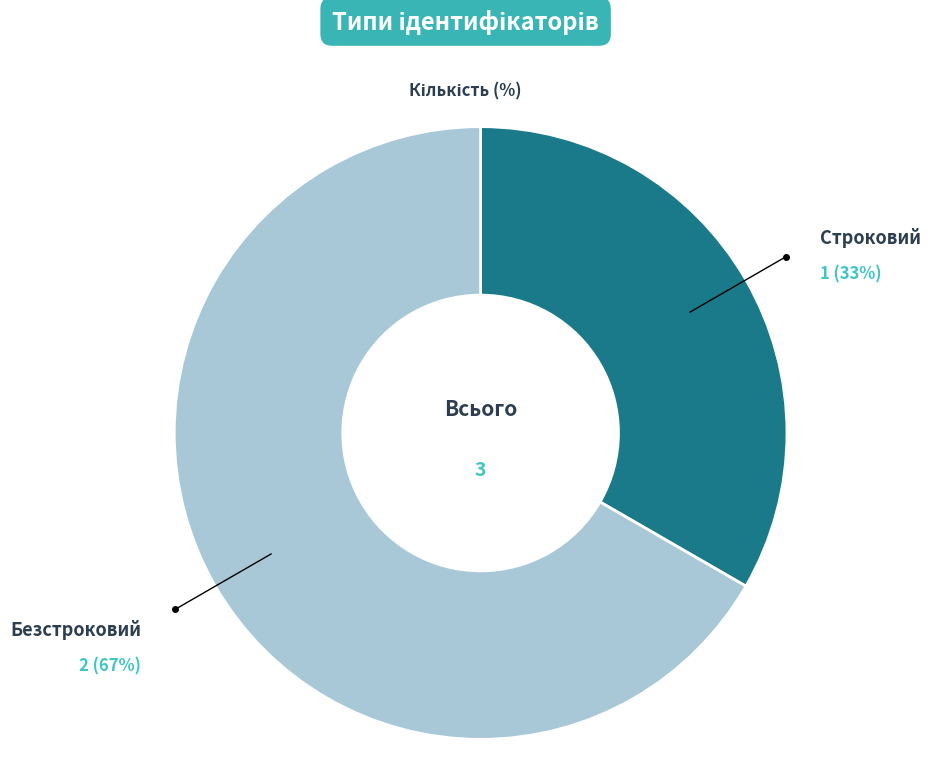

To the nearest percent, what is the average slice percentage?

50%